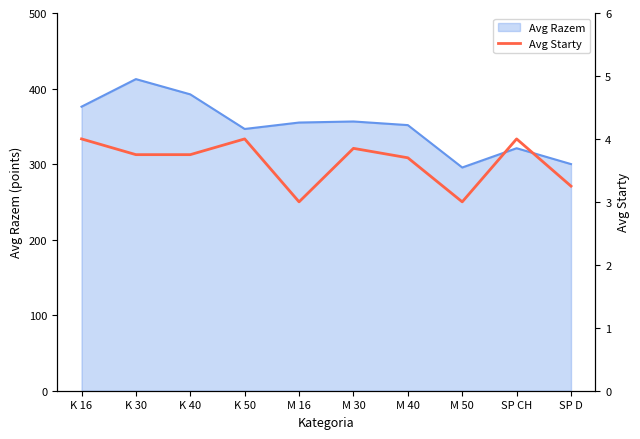

The Avg Razem series shows 168.3 at SP CH. True or false?

False